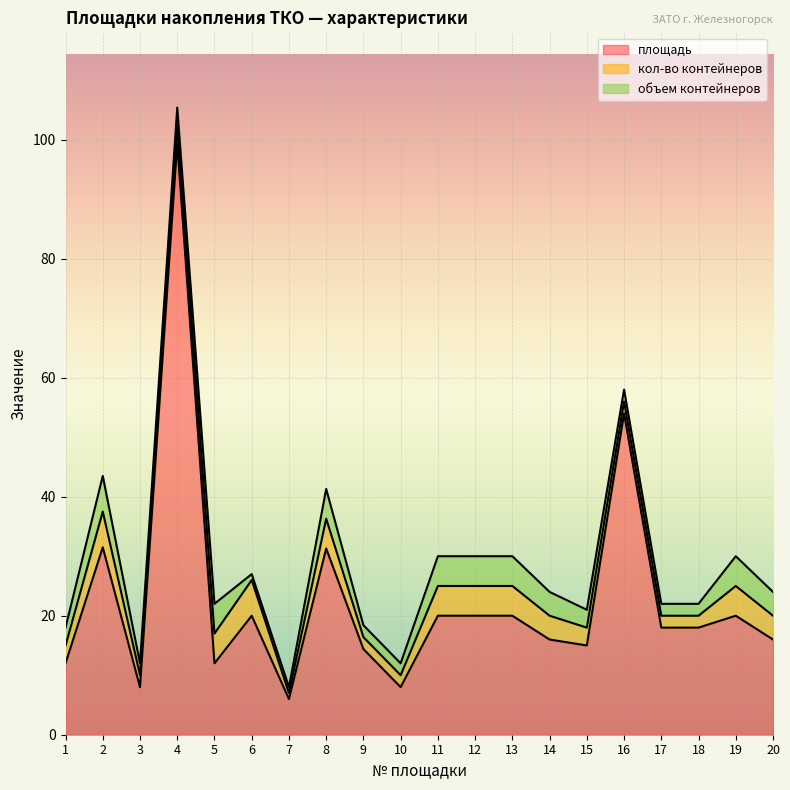

Rank the categories by кол-во контейнеров value from lowest to highest.

7, 3, 9, 10, 16, 17, 18, 1, 4, 15, 14, 20, 5, 8, 11, 12, 13, 19, 2, 6